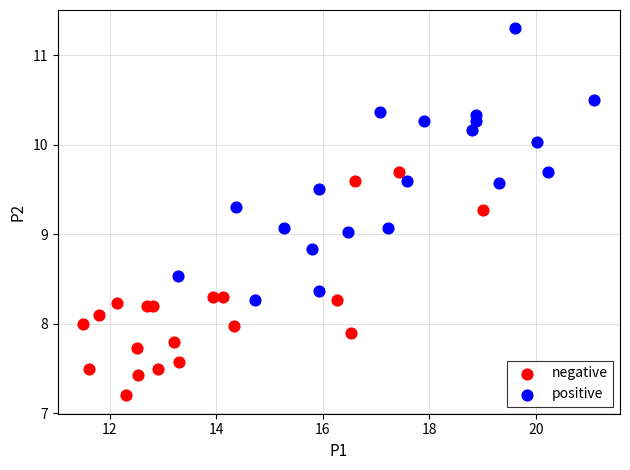

Which series has the widest spread of Y values?

positive